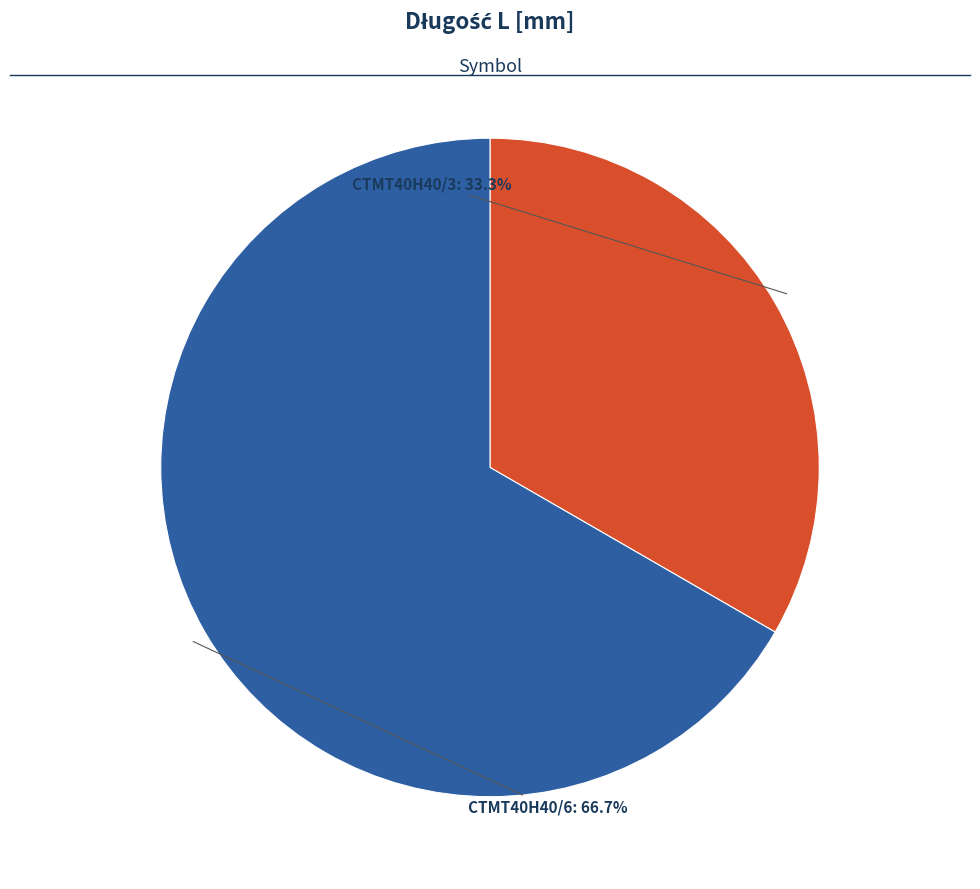

Approximately how many times larger is the value at CTMT40H40/6 compared to CTMT40H40/3?

2.0